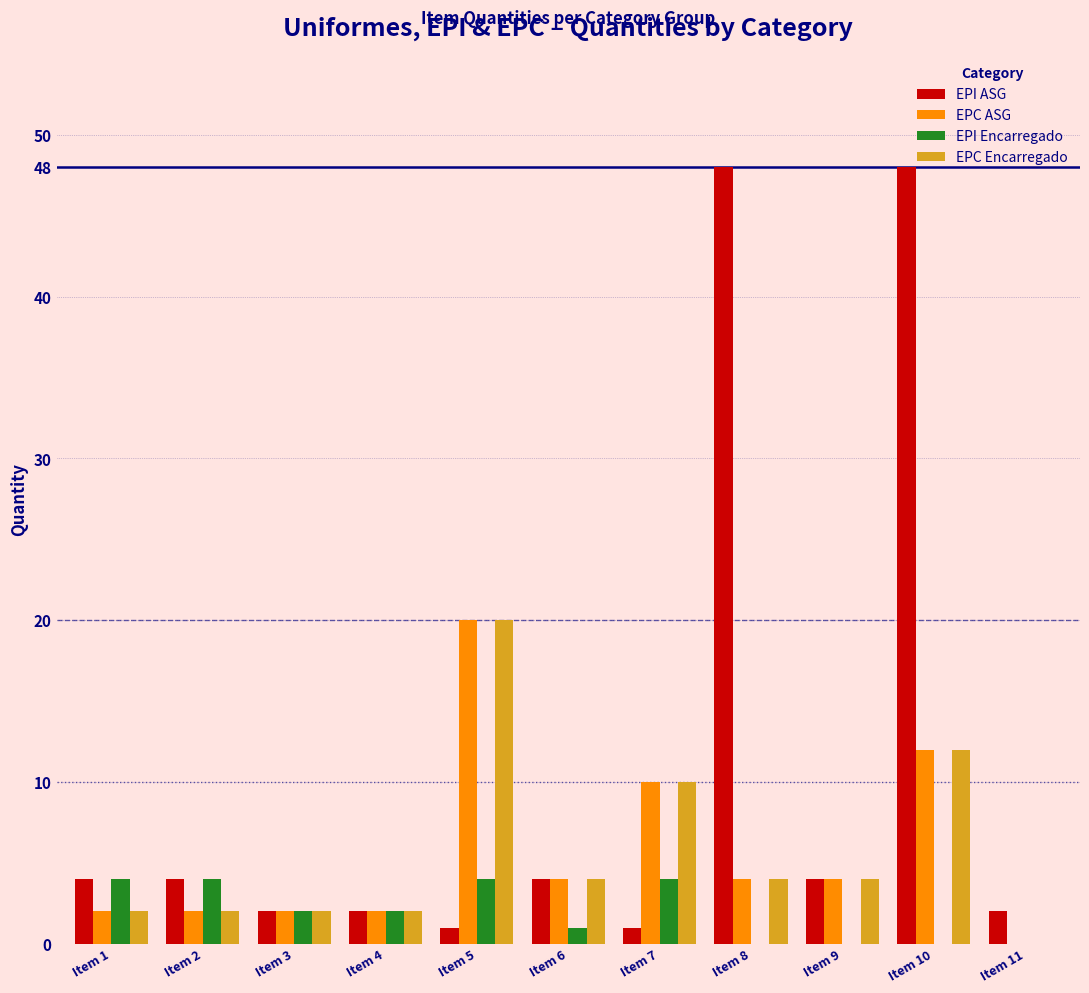

Is it true that EPI Encarregado equals -2 at Item 8?

False